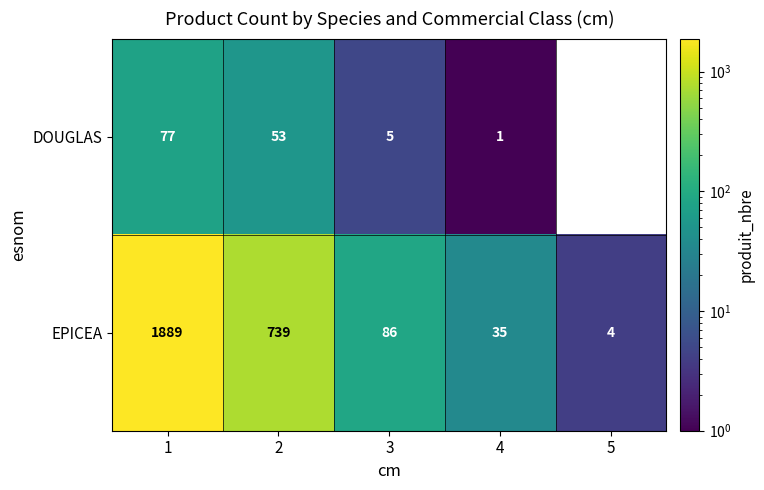

The value of DOUGLAS at 5 is 49. True or false?

False